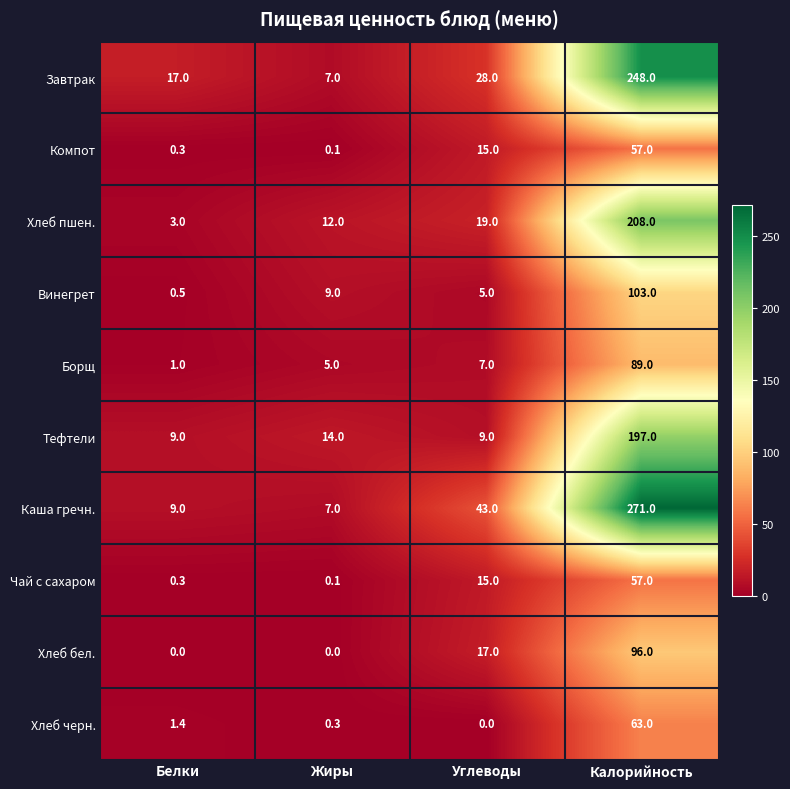

What is the maximum value shown in the chart?

271.0